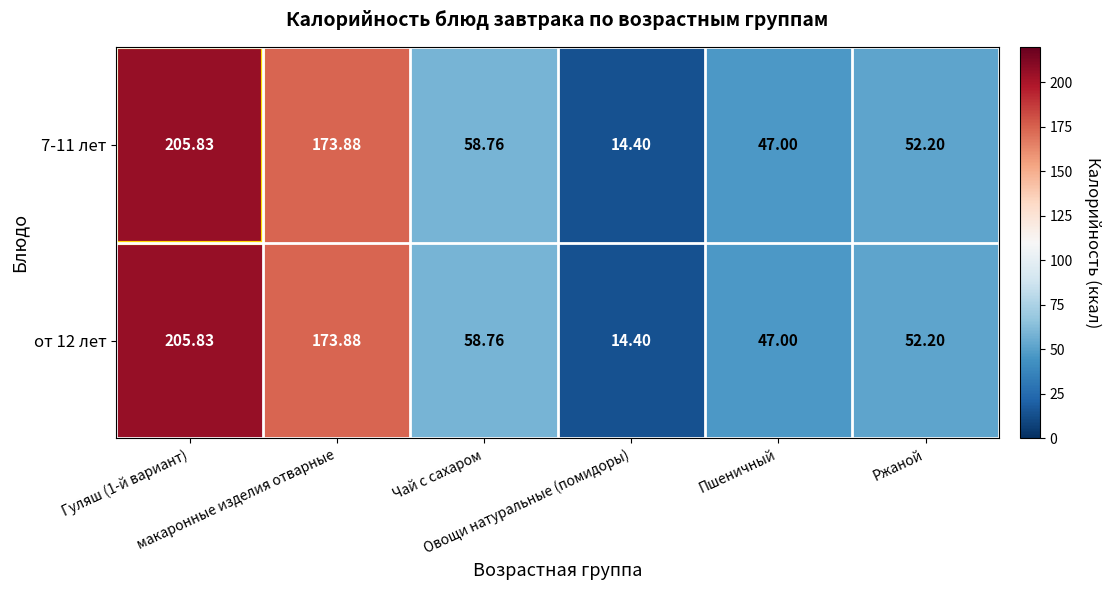

At Гуляш (1-й вариант), list the series in order from smallest to largest.

7-11 лет, от 12 лет